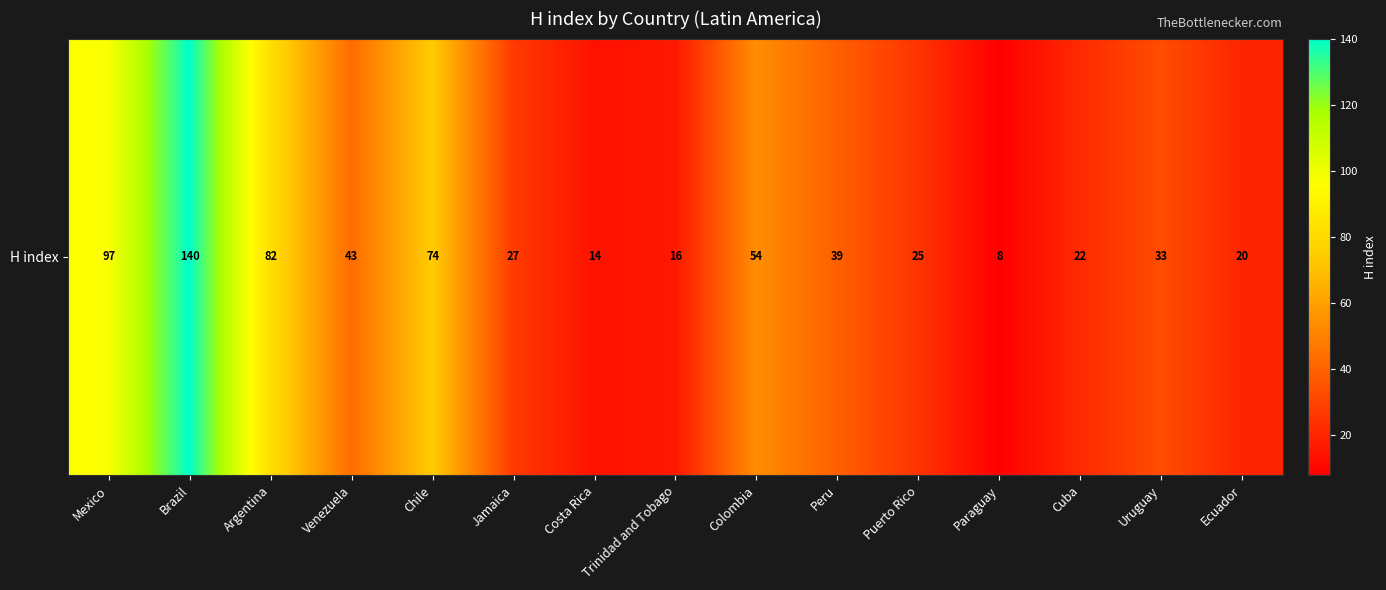

What is the change in value from Brazil to Cuba?

-118